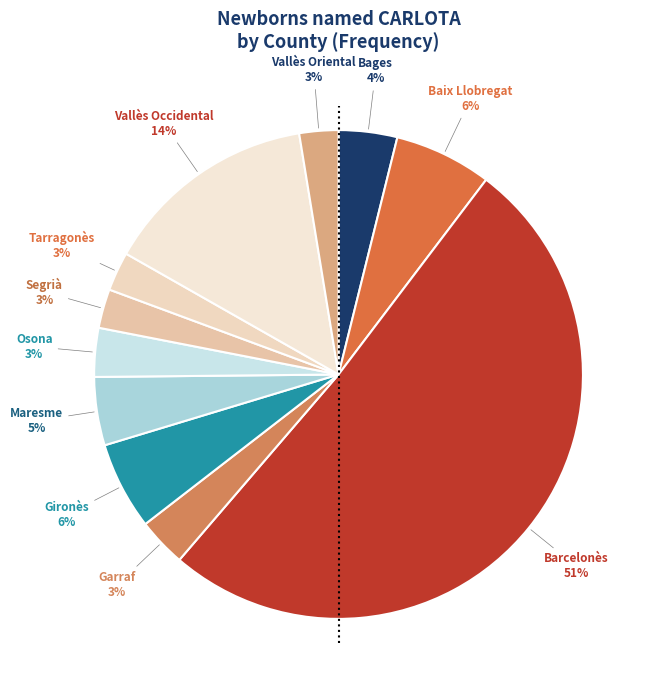

Count the number of slices in the pie.

11